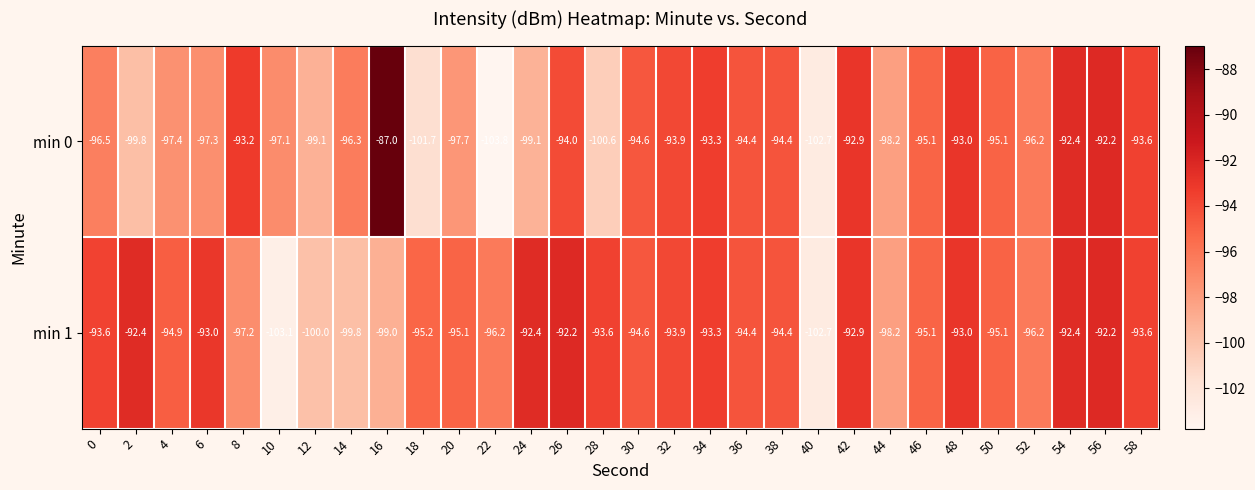

How many data points in min 0 are less than -95?

17